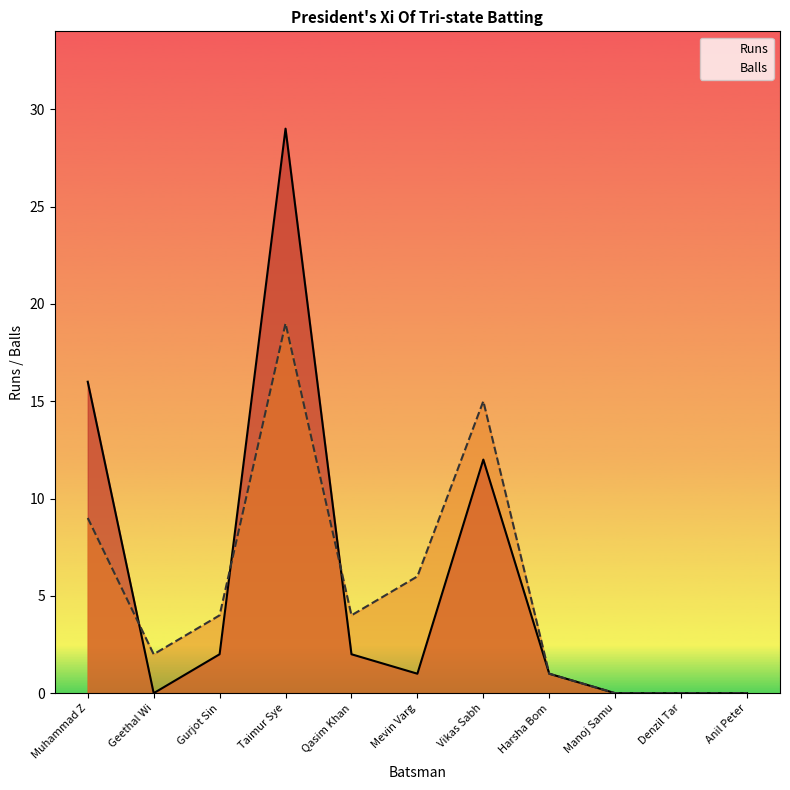

How many values in the Balls series are below 4?

5